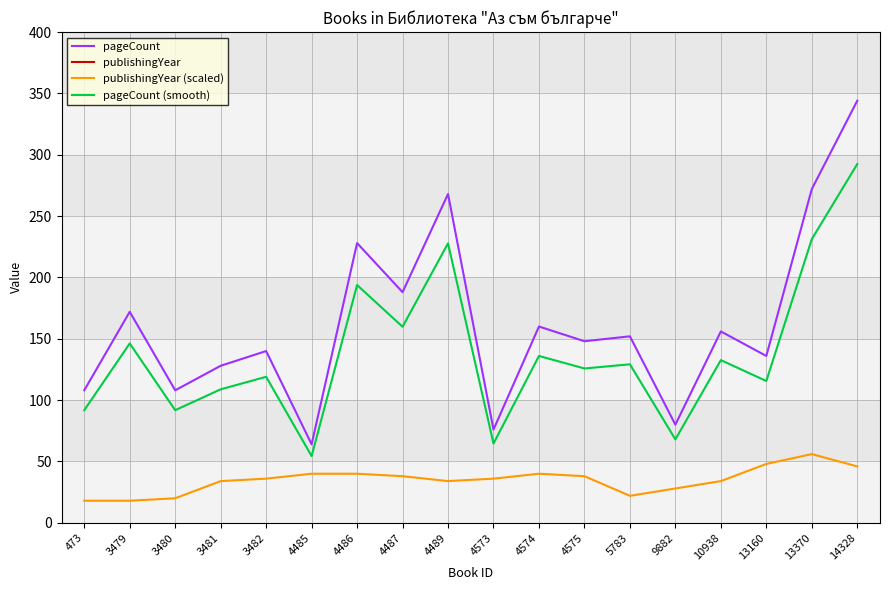

What are all the series names shown in the legend?

pageCount, publishingYear, publishingYear (scaled), pageCount (smooth)